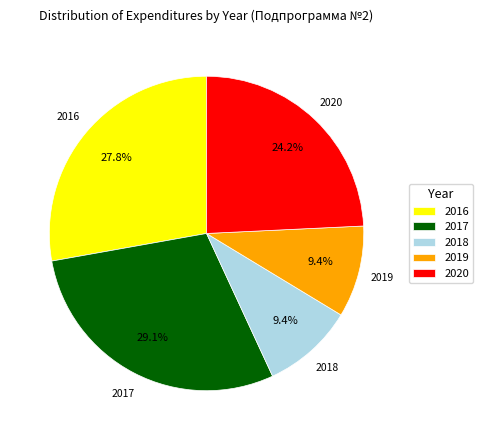

Do 2020 and 2016 together represent more than half of the pie?

Yes